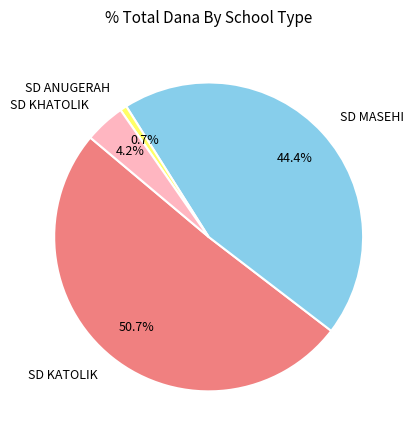

Between SD KHATOLIK and SD ANUGERAH, which is larger?

SD KHATOLIK